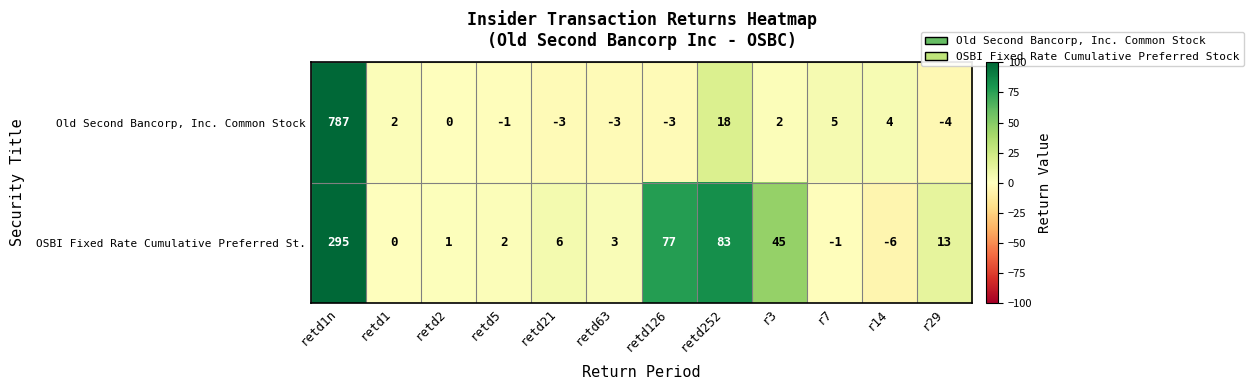

How many values in Old Second Bancorp, Inc. Common Stock are below zero?

5